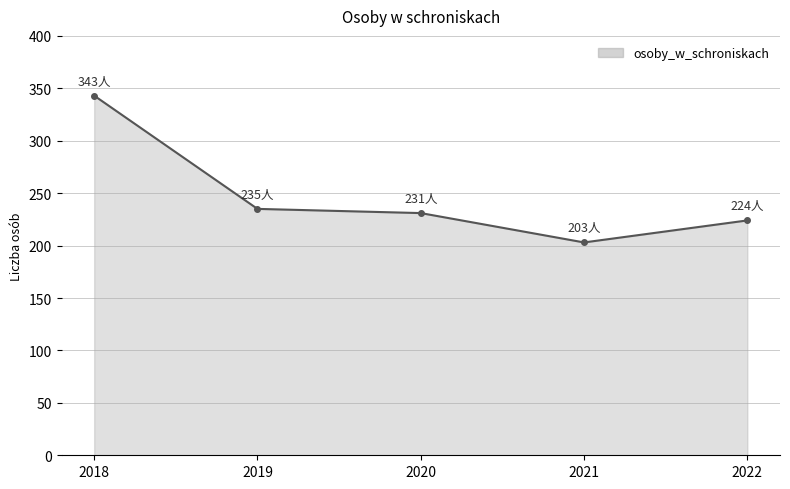

The chart shows a value of 141 at 2022. True or false?

False